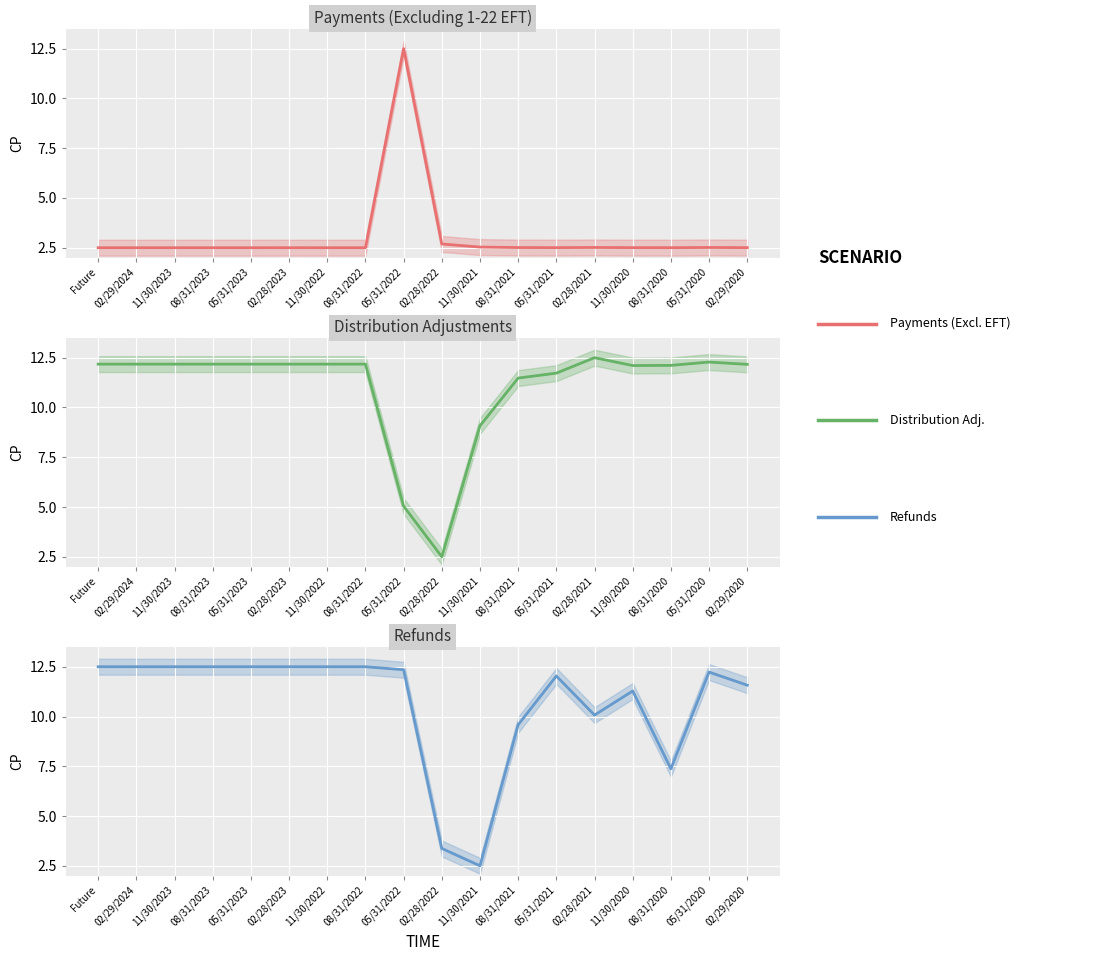

Where is the first local maximum for Refunds?

05/31/2021